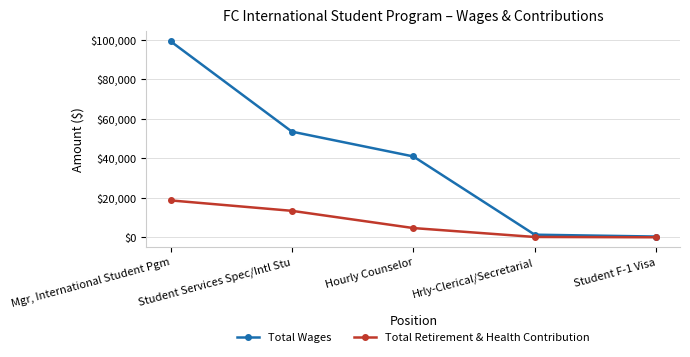

True or false: Total Retirement & Health Contribution has more than 2 points higher than both neighbors.

False